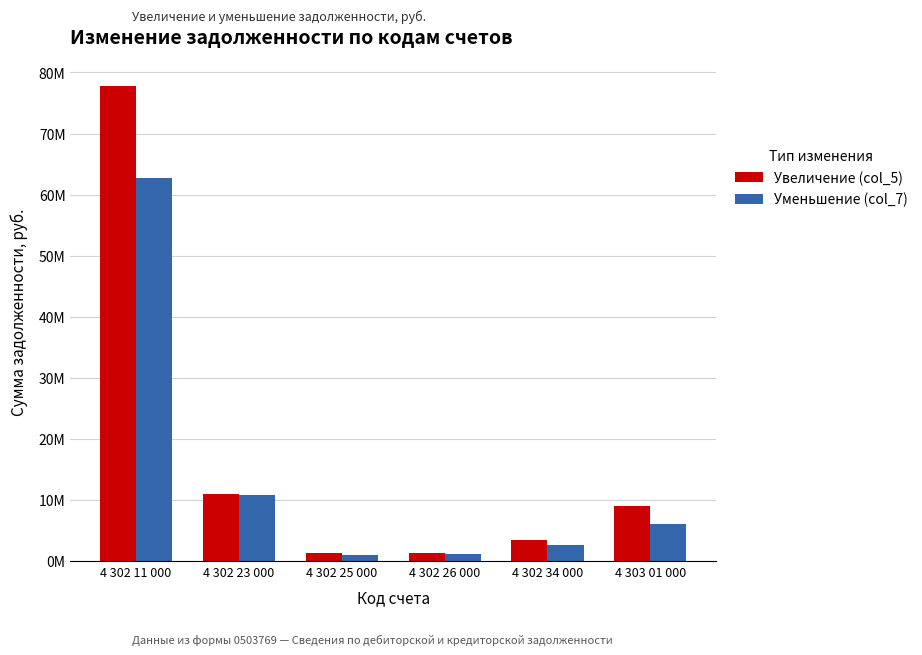

Between 4 302 25 000 and 4 302 26 000, which is larger?

4 302 26 000